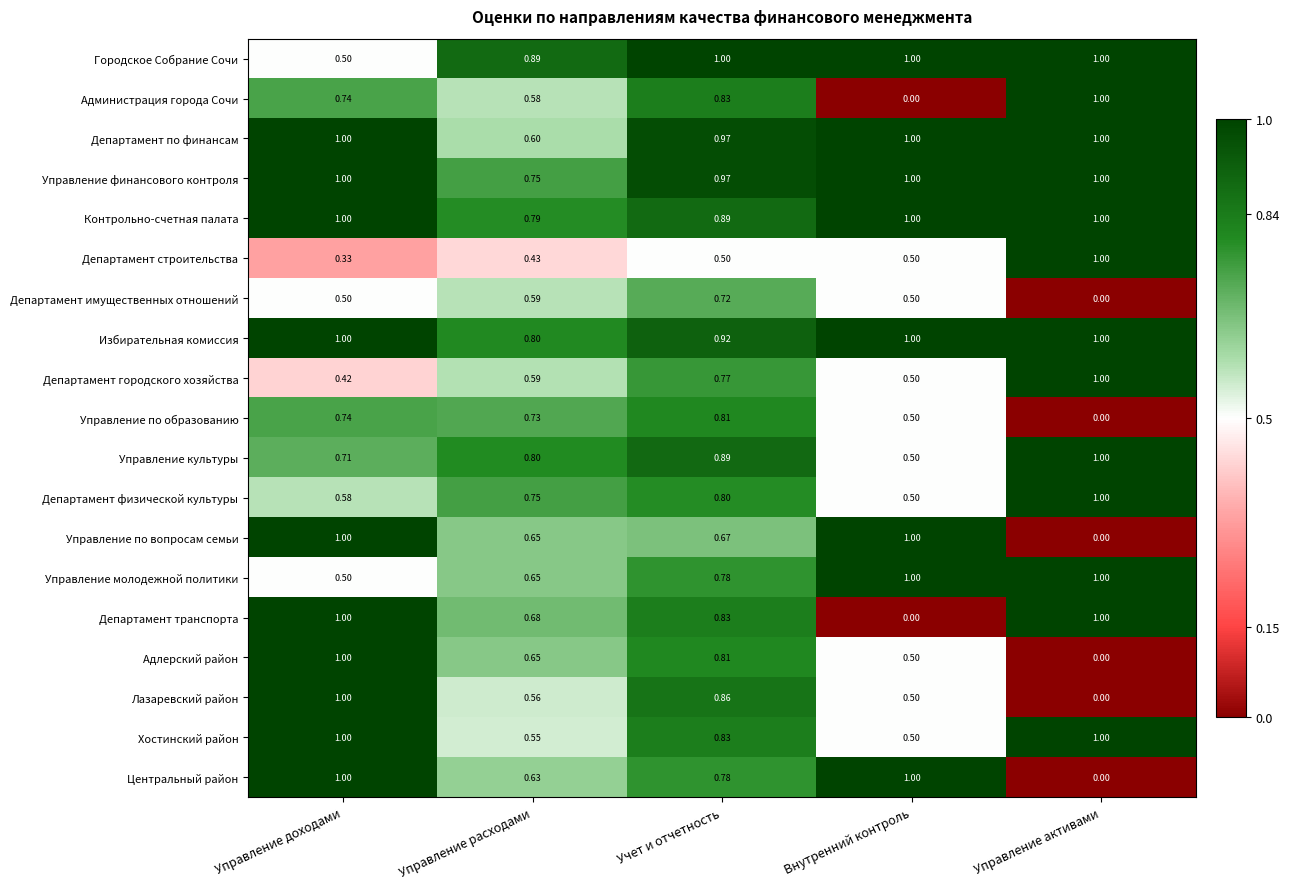

Which category has the highest value in the Управление культуры series?

Управление активами